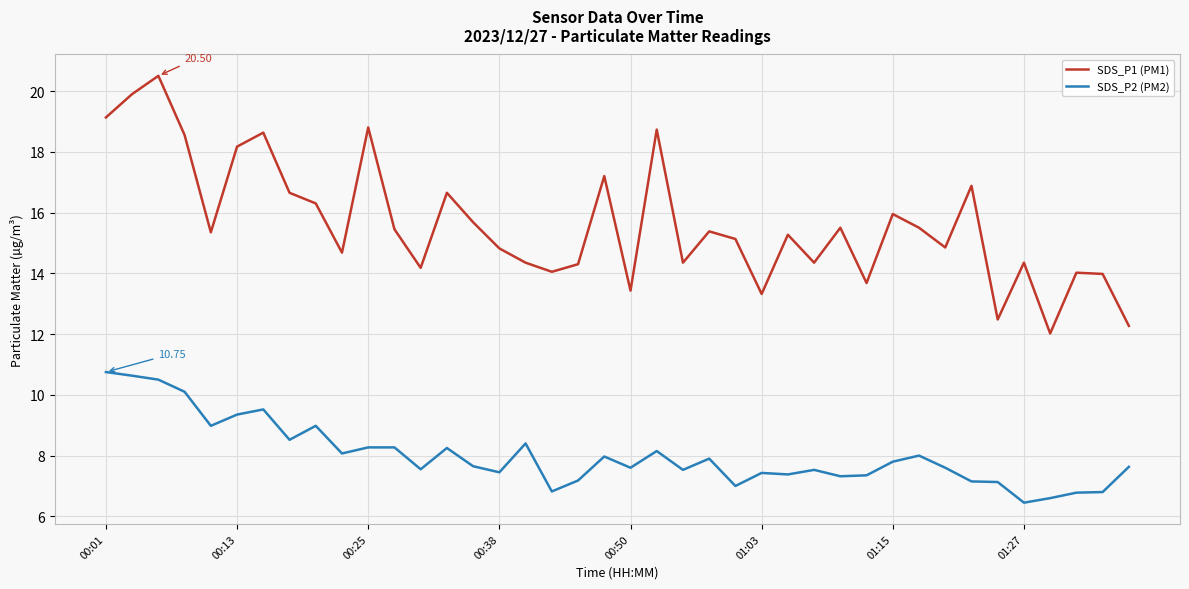

List the series in order of their overall mean, highest first.

SDS_P1 (PM1), SDS_P2 (PM2)